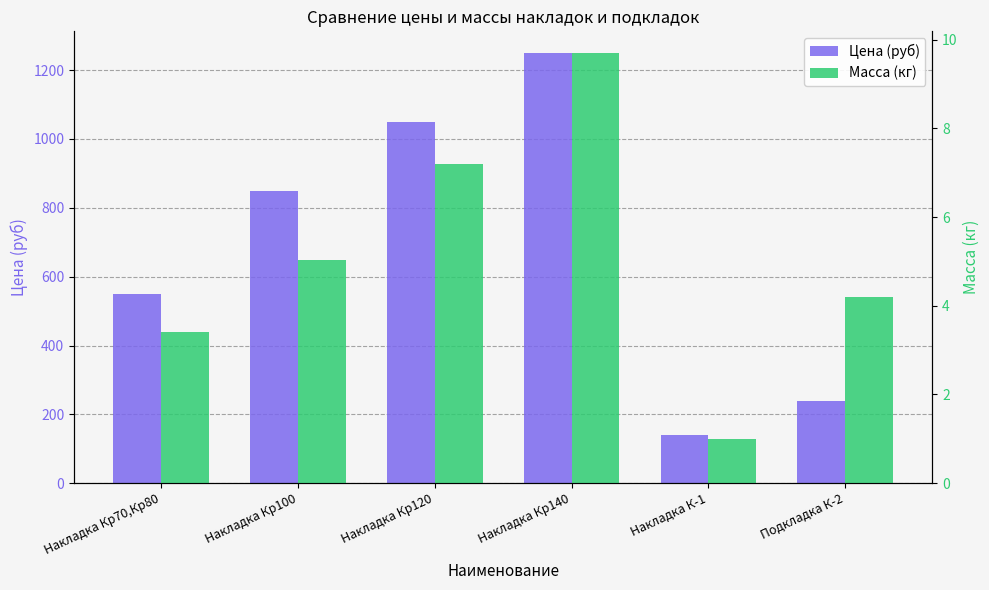

How many values in the Масса (кг) series are below 5?

3